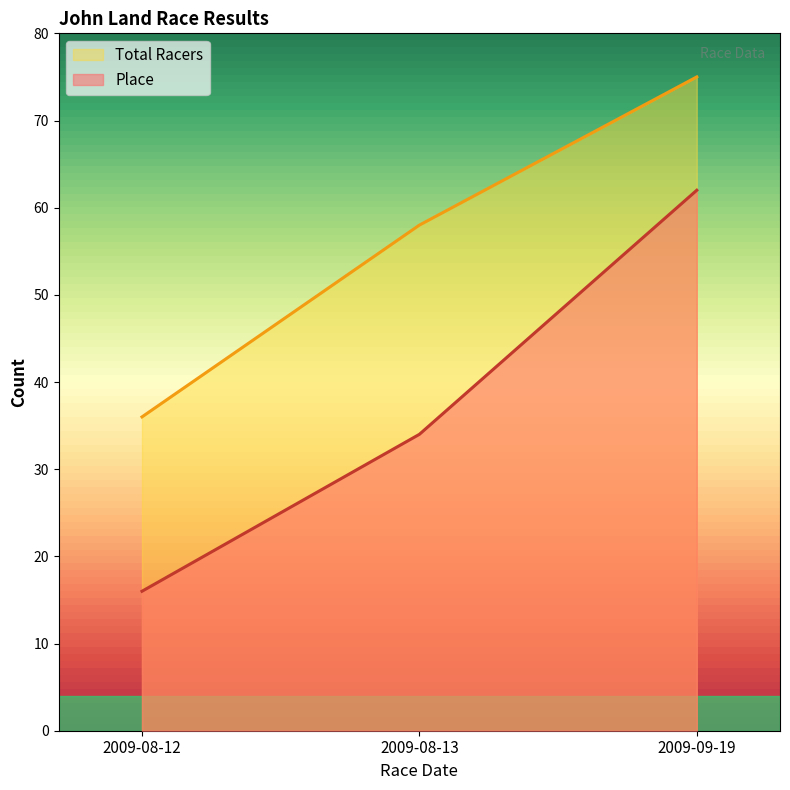

Read the Place value at 2009-08-12.

16